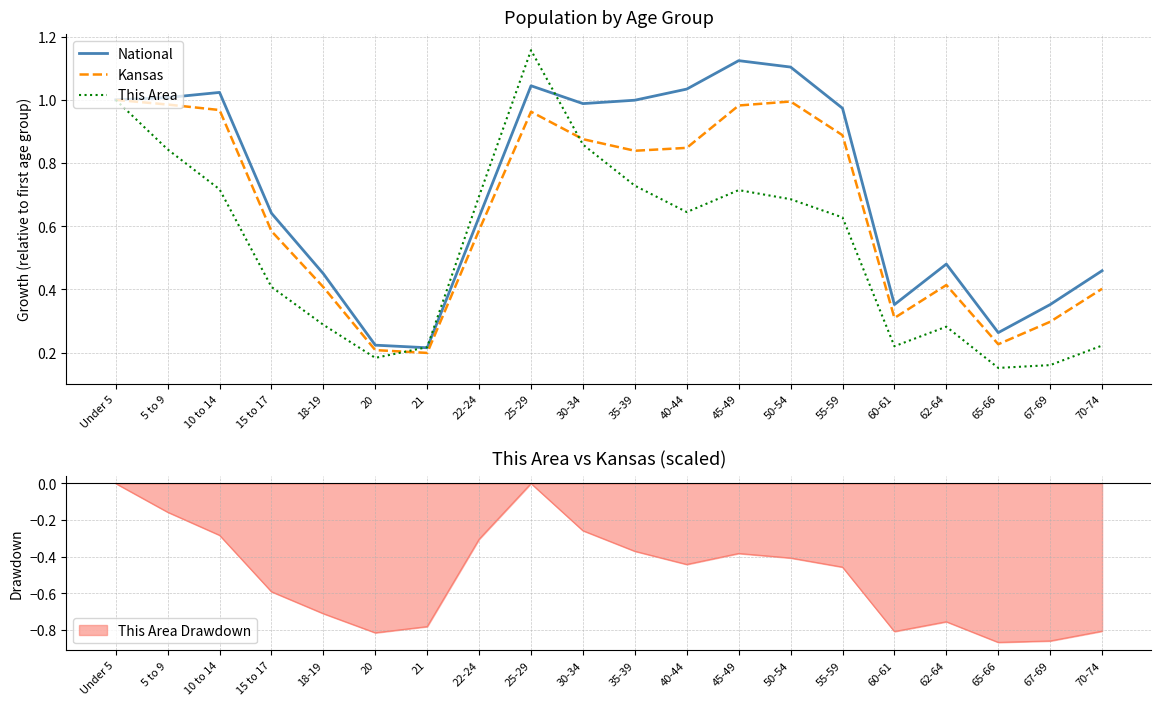

What is the total value across all series at 21?

0.6